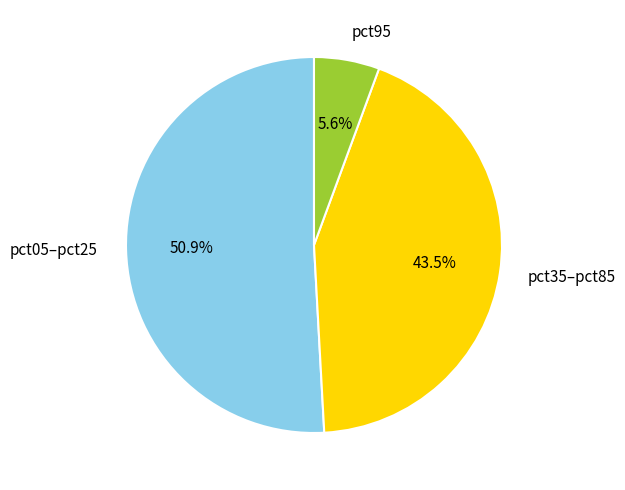

Does pct35–pct85 represent more than half of the total?

No